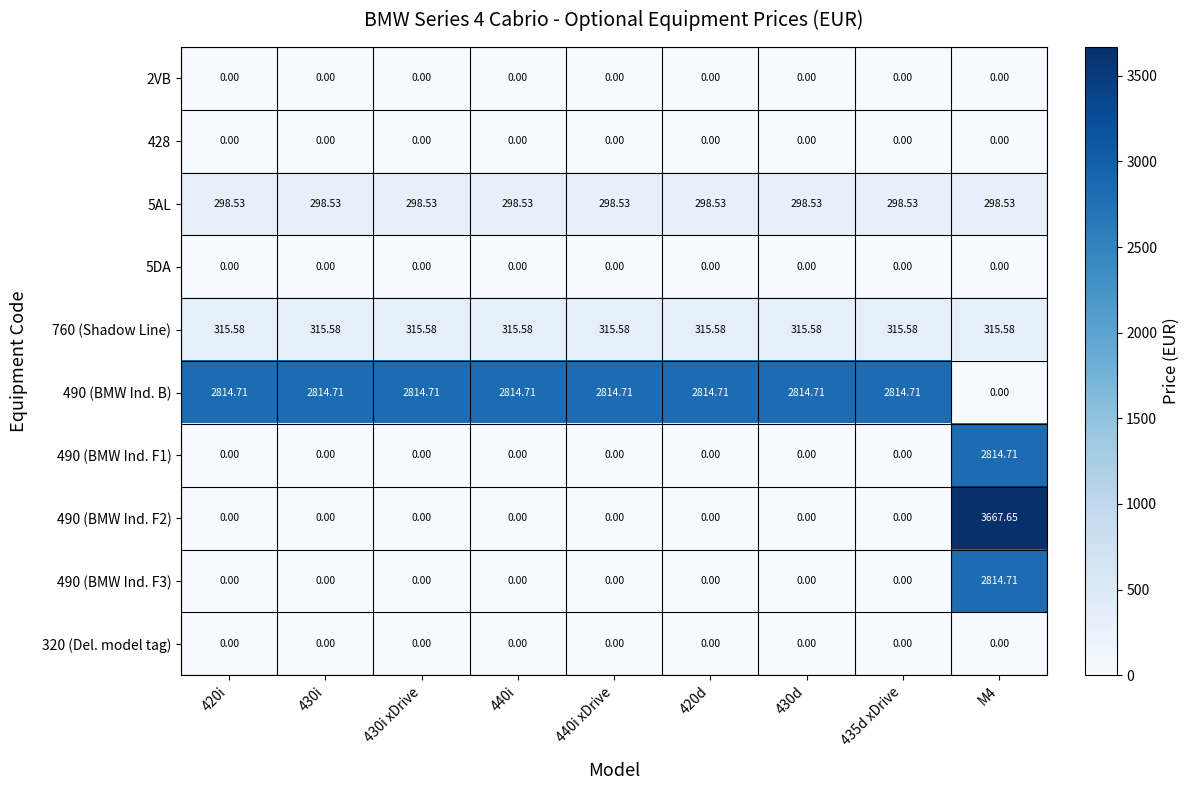

Is the value of 5AL at 440i xDrive greater than the value of 490 (BMW Ind. B) at 420i?

No